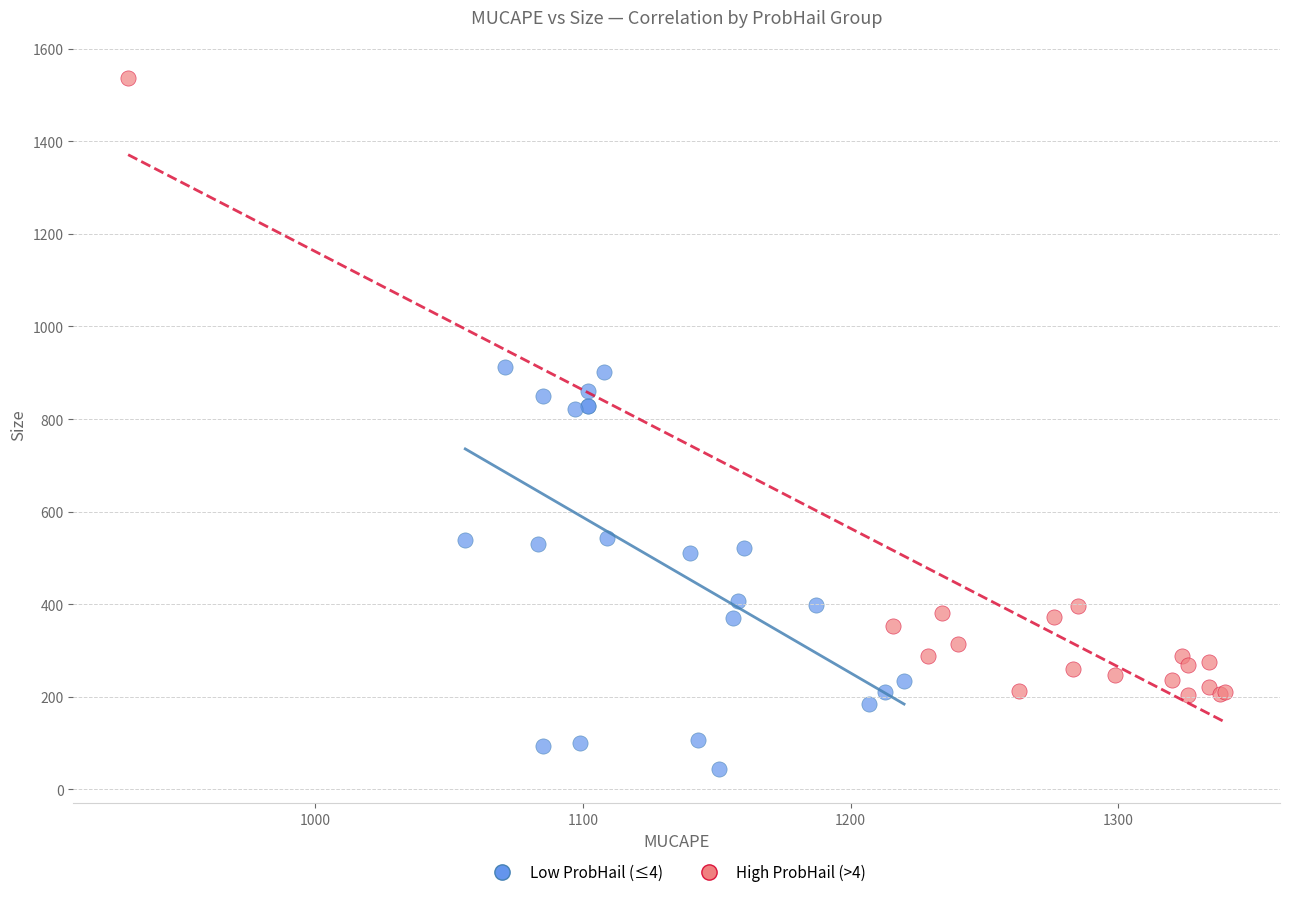

Which series has the largest Y range (max minus min)?

High ProbHail (>4)